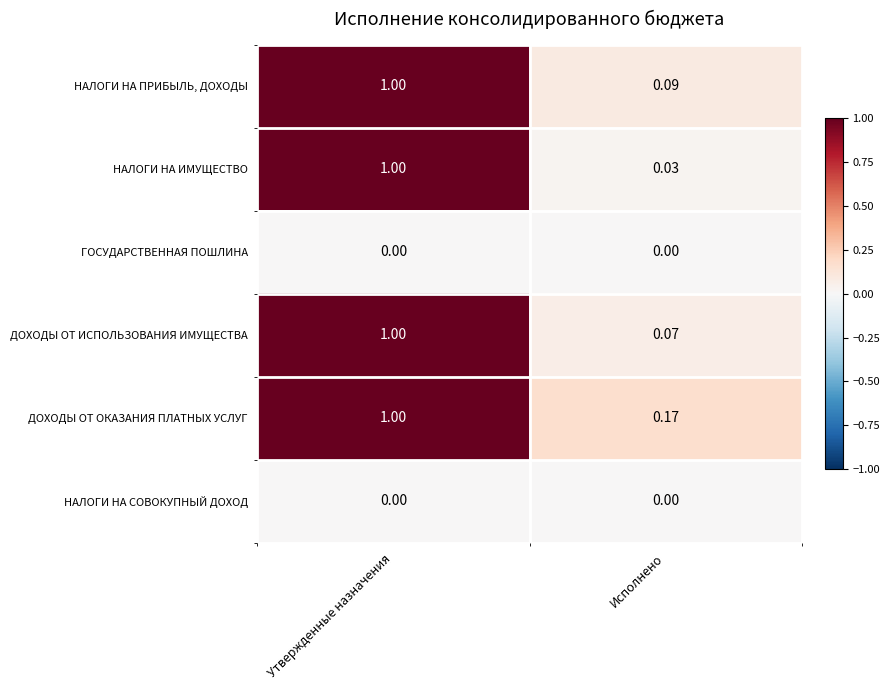

Which series changed the most between Утвержденные назначения and Исполнено?

НАЛОГИ НА ИМУЩЕСТВО